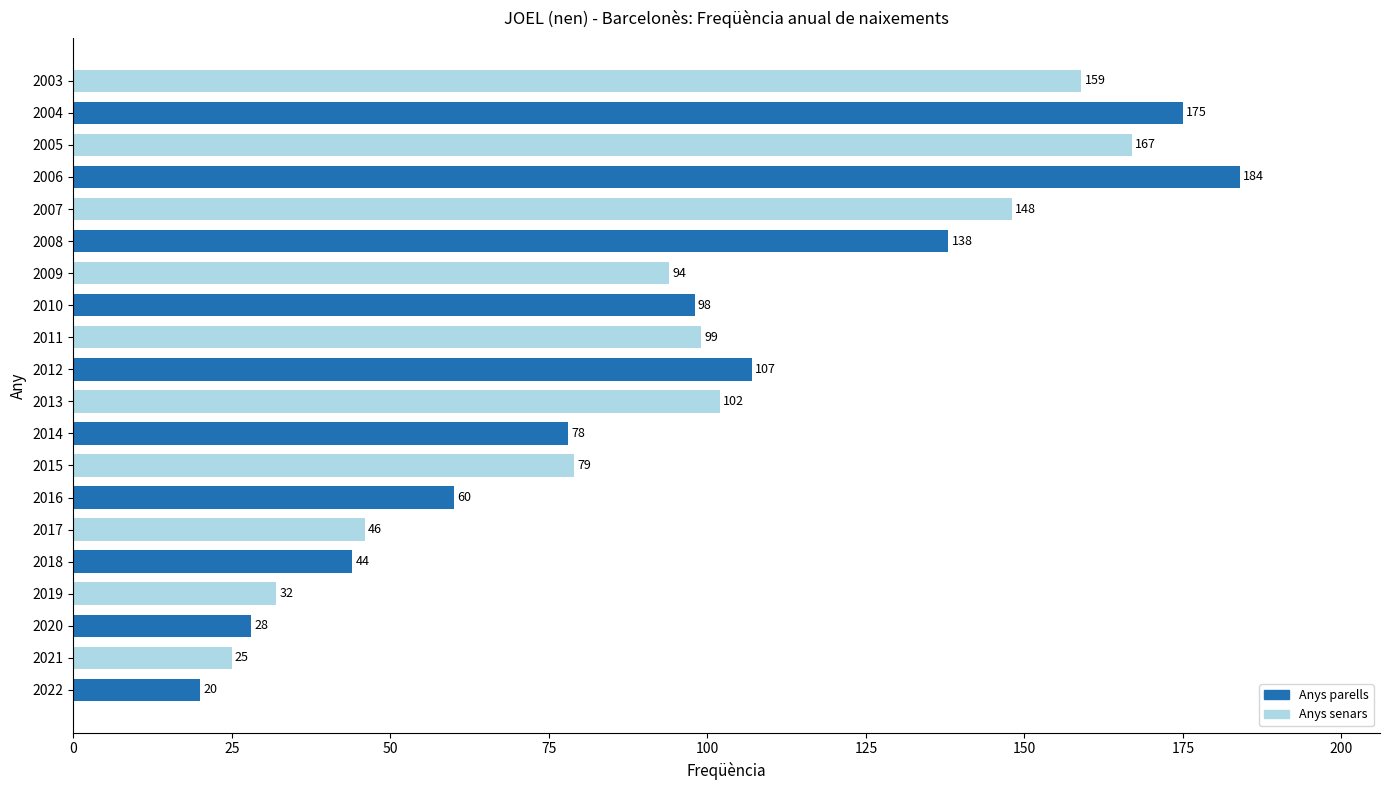

What value does the data have at 2012?

107